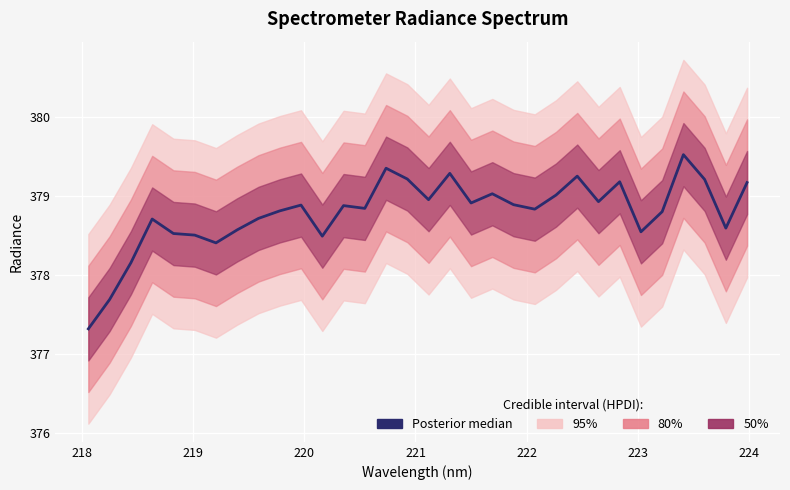

How many points are higher than both their immediate neighbors (excluding endpoints)?

9